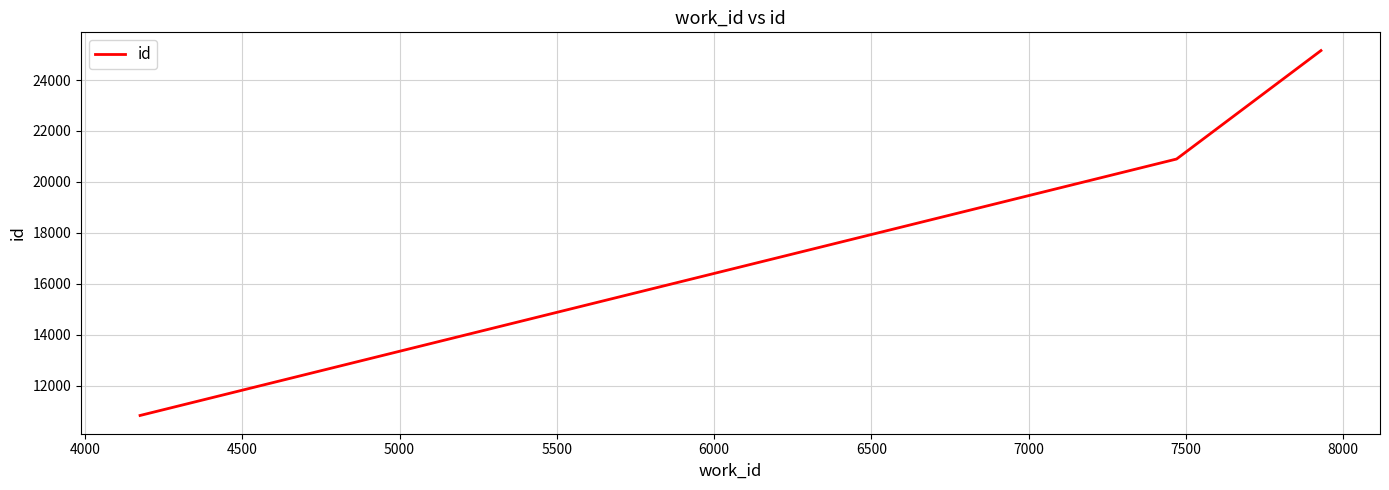

What is the difference between the maximum and minimum values?

14324